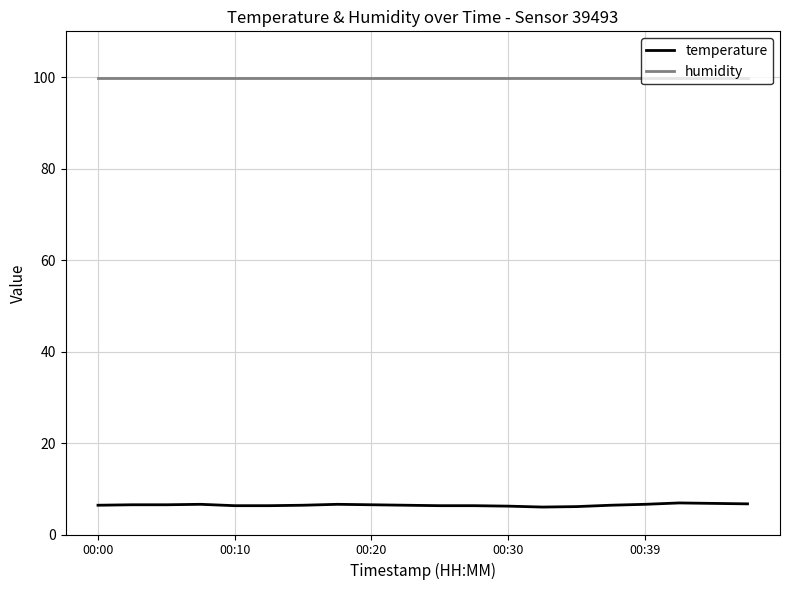

What is the average value of the temperature series?

6.4